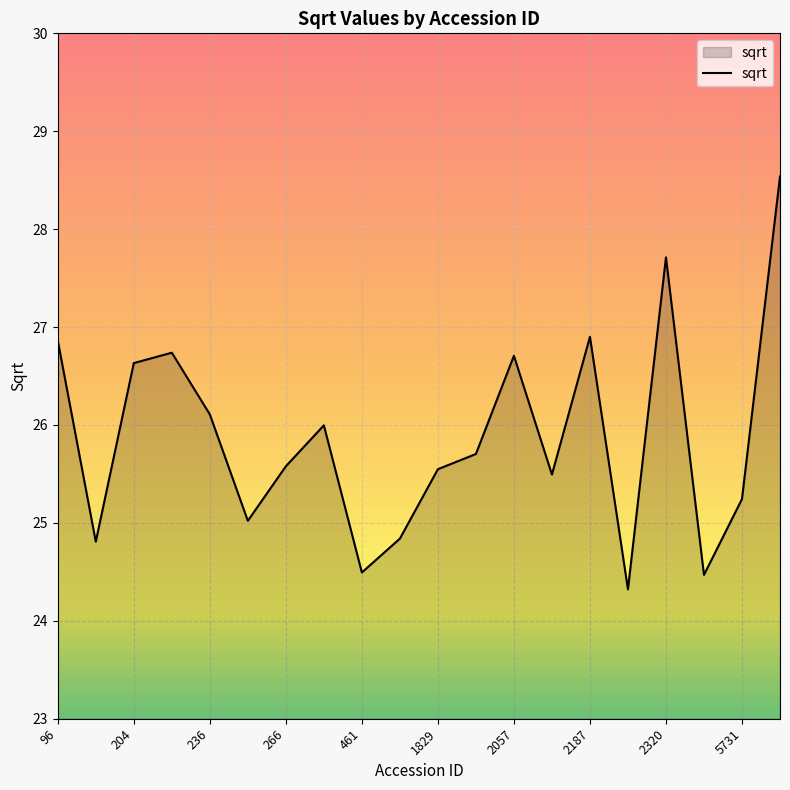

Reading left to right, list all the values displayed in this chart.

26.9	24.8	26.6	26.7	26.1	25.0	25.6	26.0	24.5	24.8	25.5	25.7	26.7	25.5	26.9	24.3	27.7	24.5	25.2	28.5